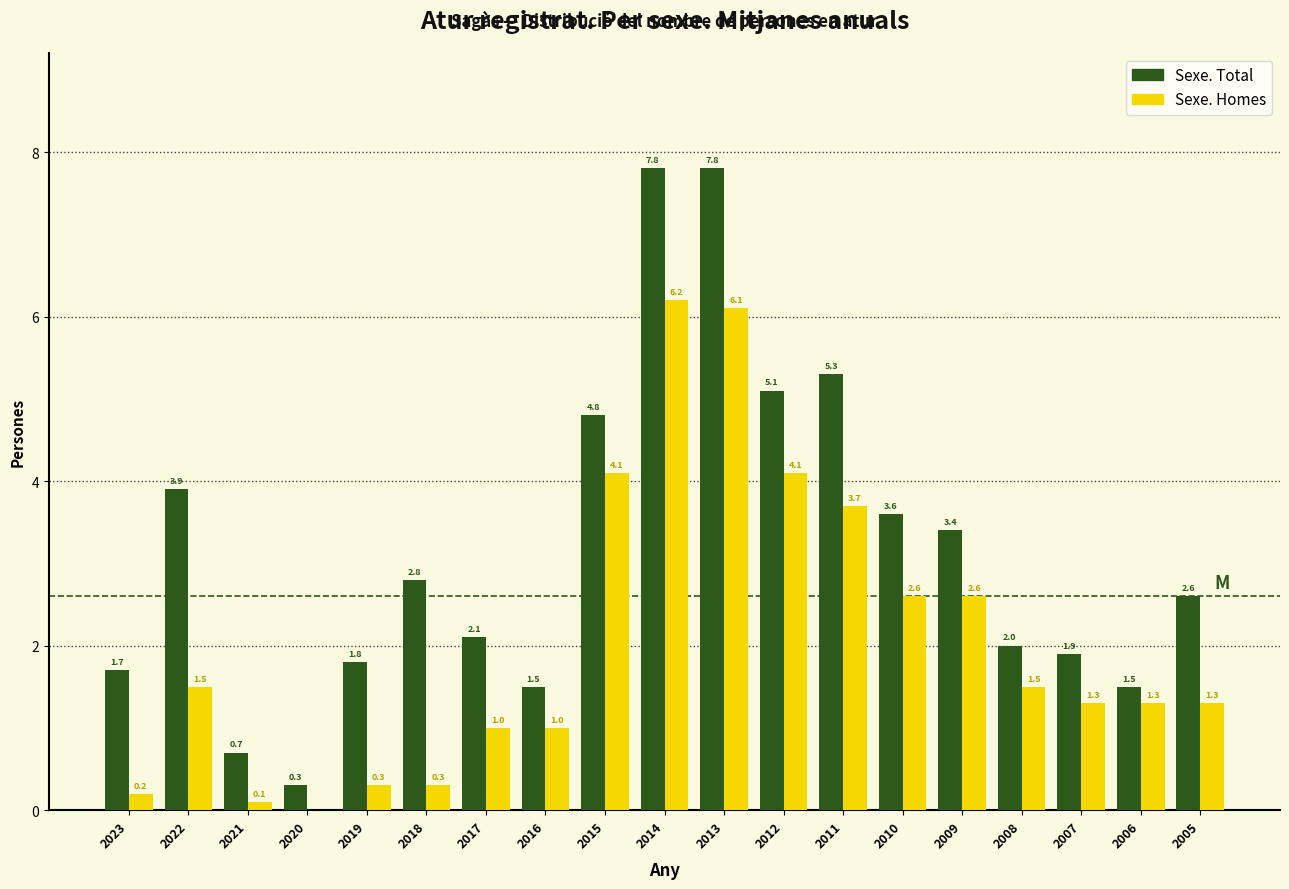

Reading left to right, list all the values displayed in this chart.

Sexe. Total: 2023=1.7	2022=3.9	2021=0.7	2020=0.3	2019=1.8	2018=2.8	2017=2.1	2016=1.5	2015=4.8	2014=7.8	2013=7.8	2012=5.1	2011=5.3	2010=3.6	2009=3.4	2008=2.0	2007=1.9	2006=1.5	2005=2.6
Sexe. Homes: 2023=0.2	2022=1.5	2021=0.1	2020=0.0	2019=0.3	2018=0.3	2017=1.0	2016=1.0	2015=4.1	2014=6.2	2013=6.1	2012=4.1	2011=3.7	2010=2.6	2009=2.6	2008=1.5	2007=1.3	2006=1.3	2005=1.3